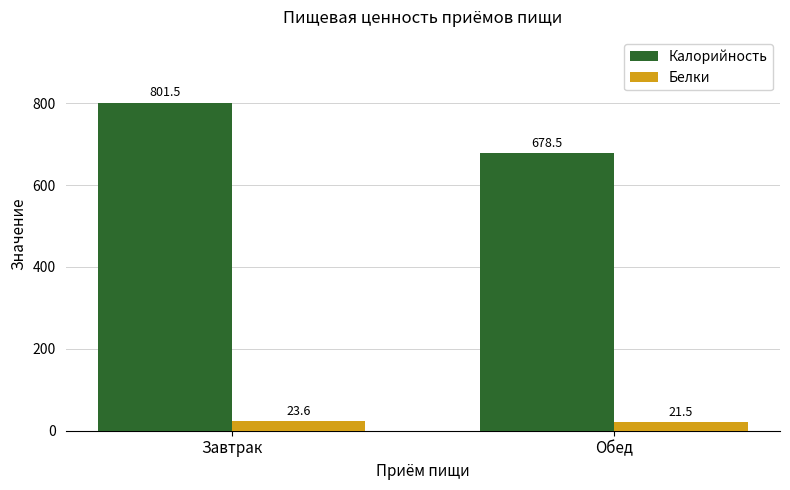

The value of Калорийность at Завтрак is 801.5. True or false?

True